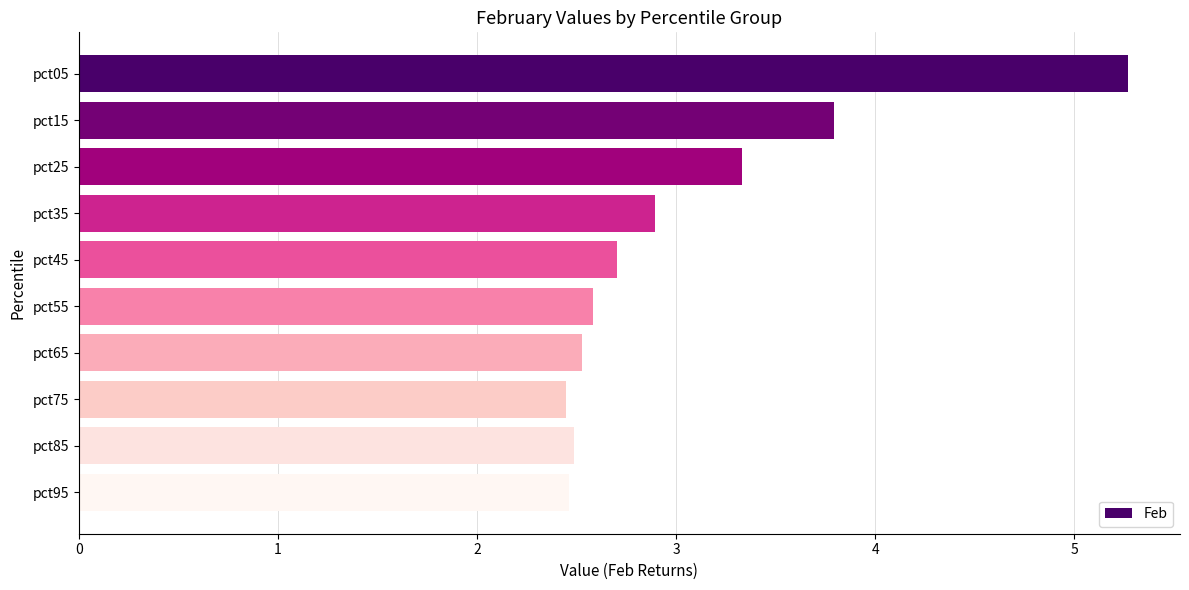

At which category does the chart reach its peak across all series?

pct05